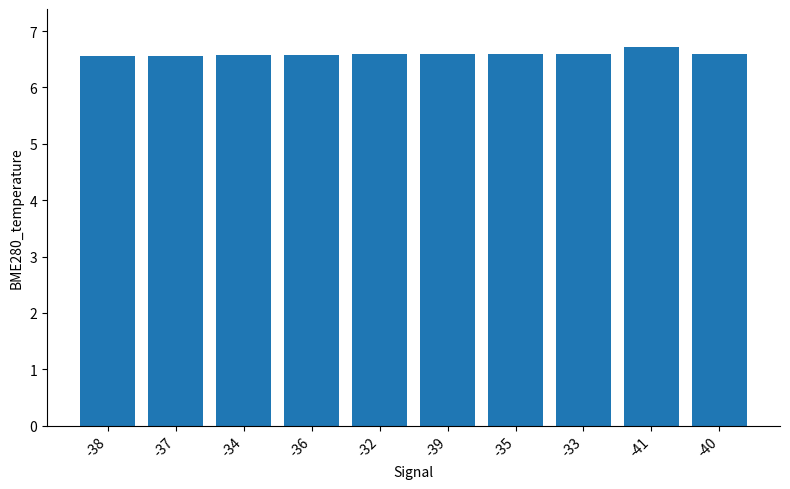

The chart shows a value of 9.4 at -35. True or false?

False